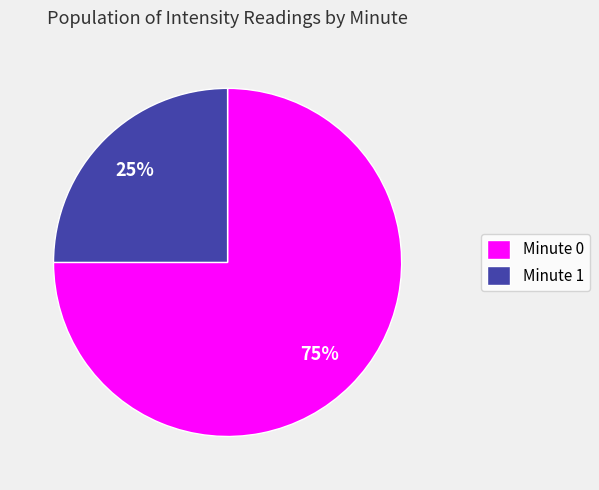

Combined, do Minute 1 and Minute 0 account for over 50%?

Yes